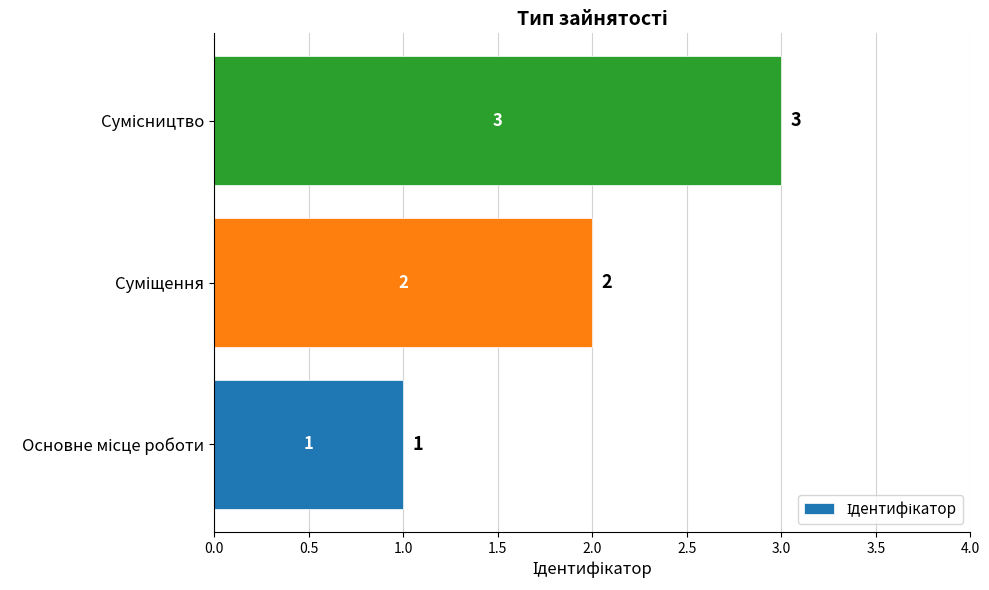

What is the maximum value shown in the chart?

3